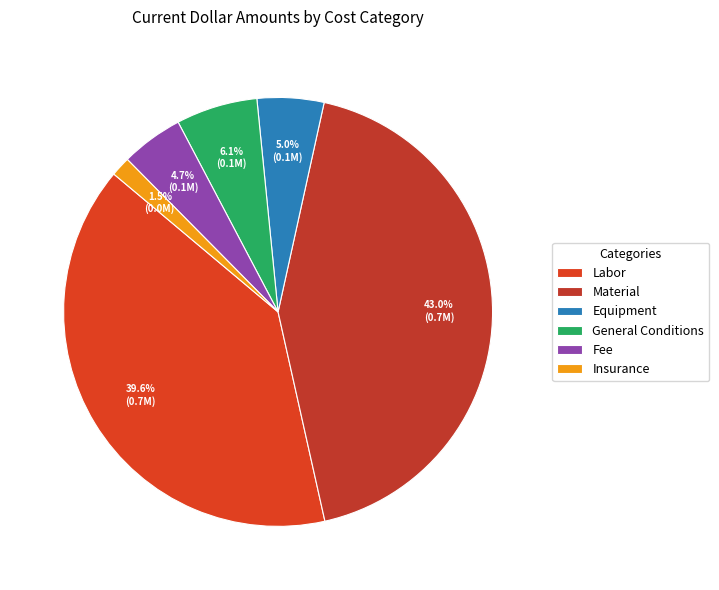

Count the number of slices in the pie.

6